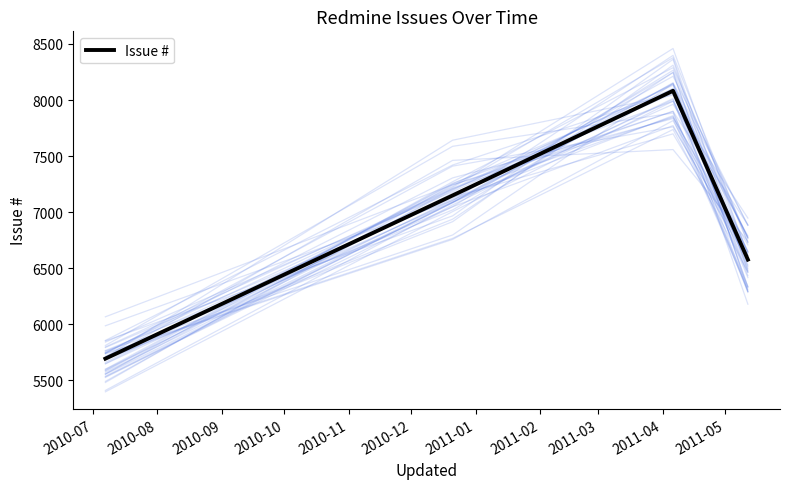

The value at 2010-07 is 8774. True or false?

False